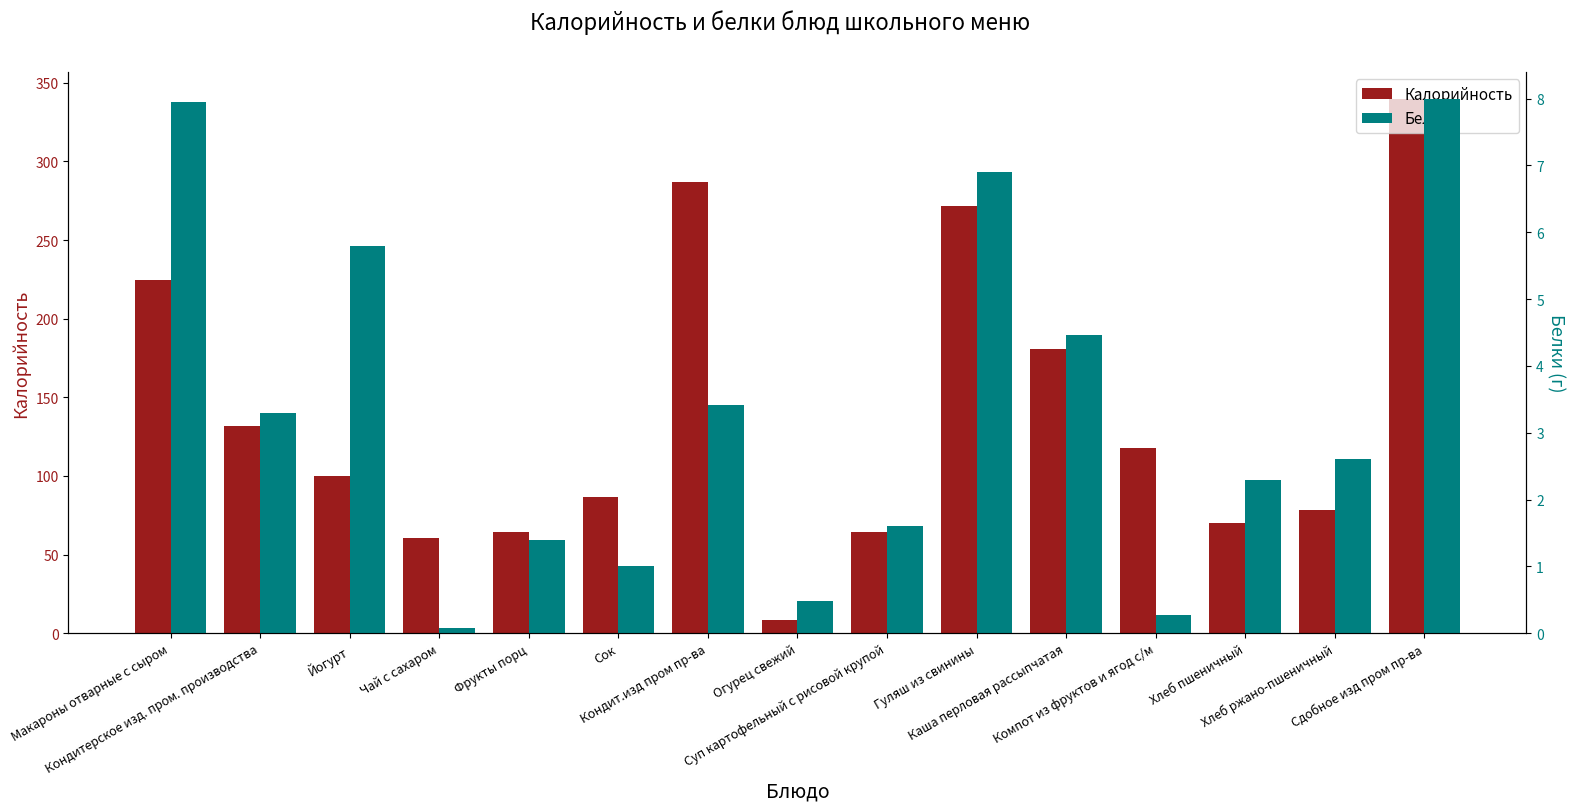

What is the spread (max minus min) of values at Сдобное изд пром пр-ва?

332.0